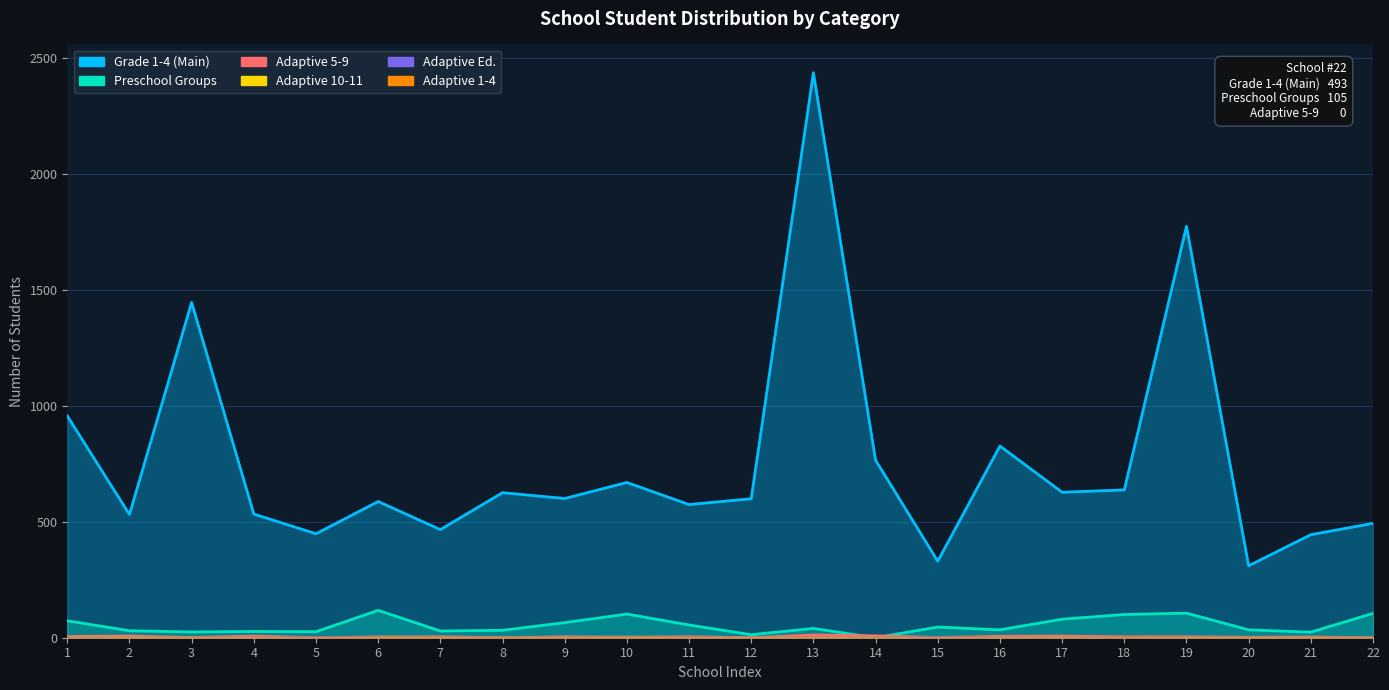

Between 21 and 20, which is larger?

21